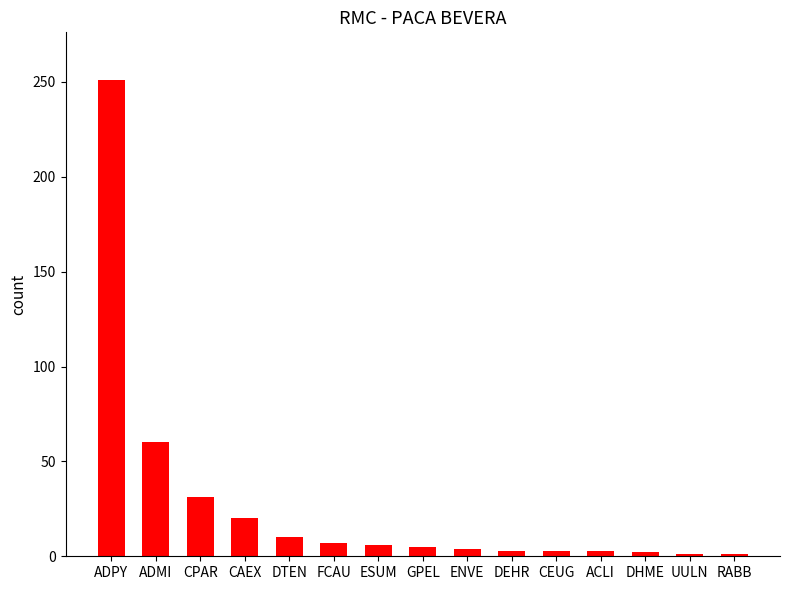

Between DTEN and DHME, which is larger?

DTEN